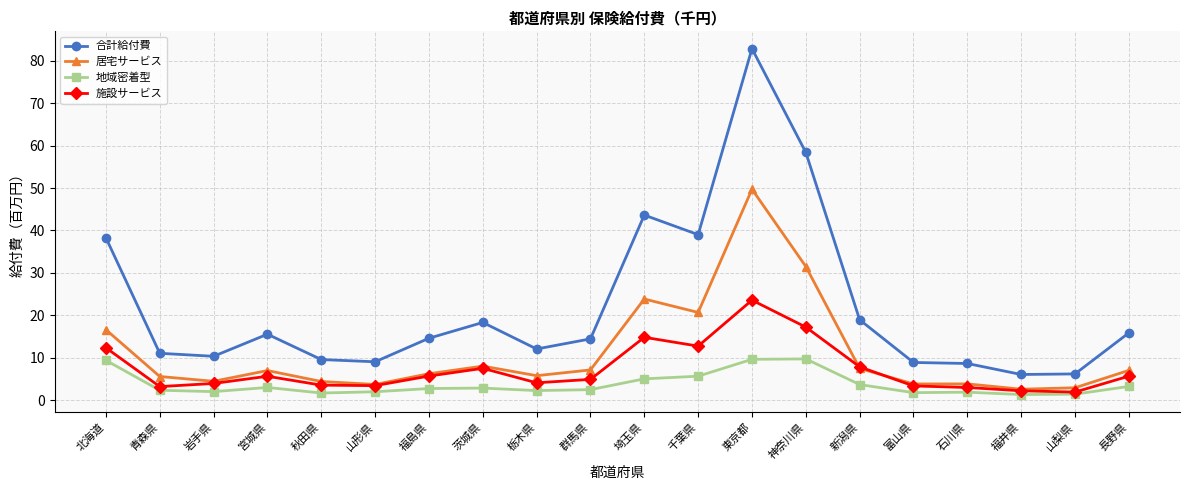

What are all the series names shown in the legend?

合計給付費, 居宅サービス, 地域密着型, 施設サービス